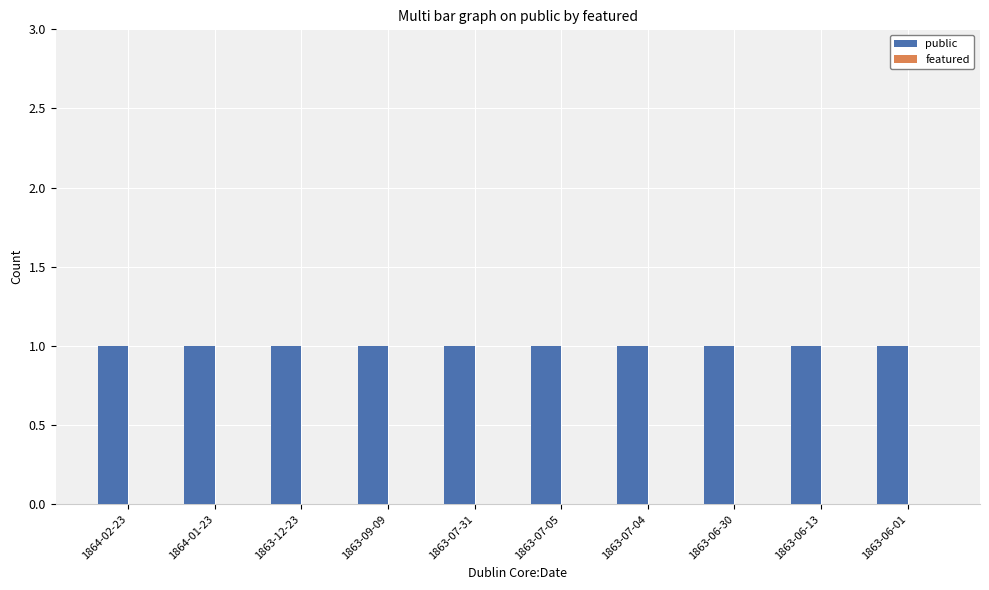

Read the public value at 1863-06-13.

1